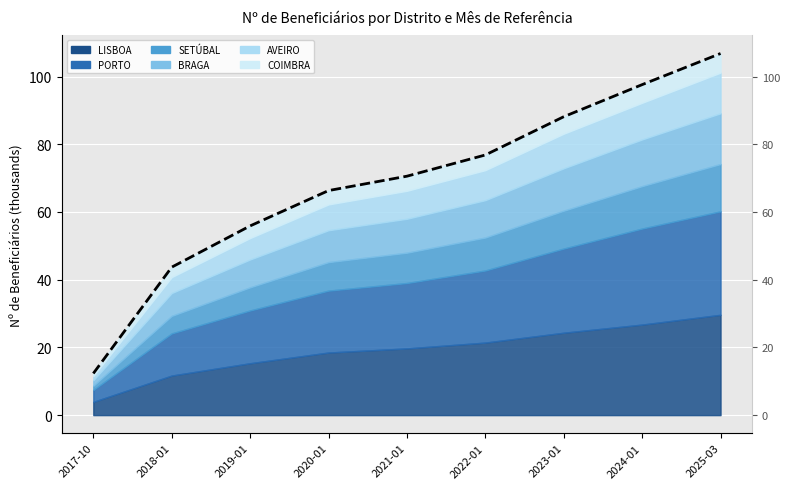

What is the sum of all values?

618.2